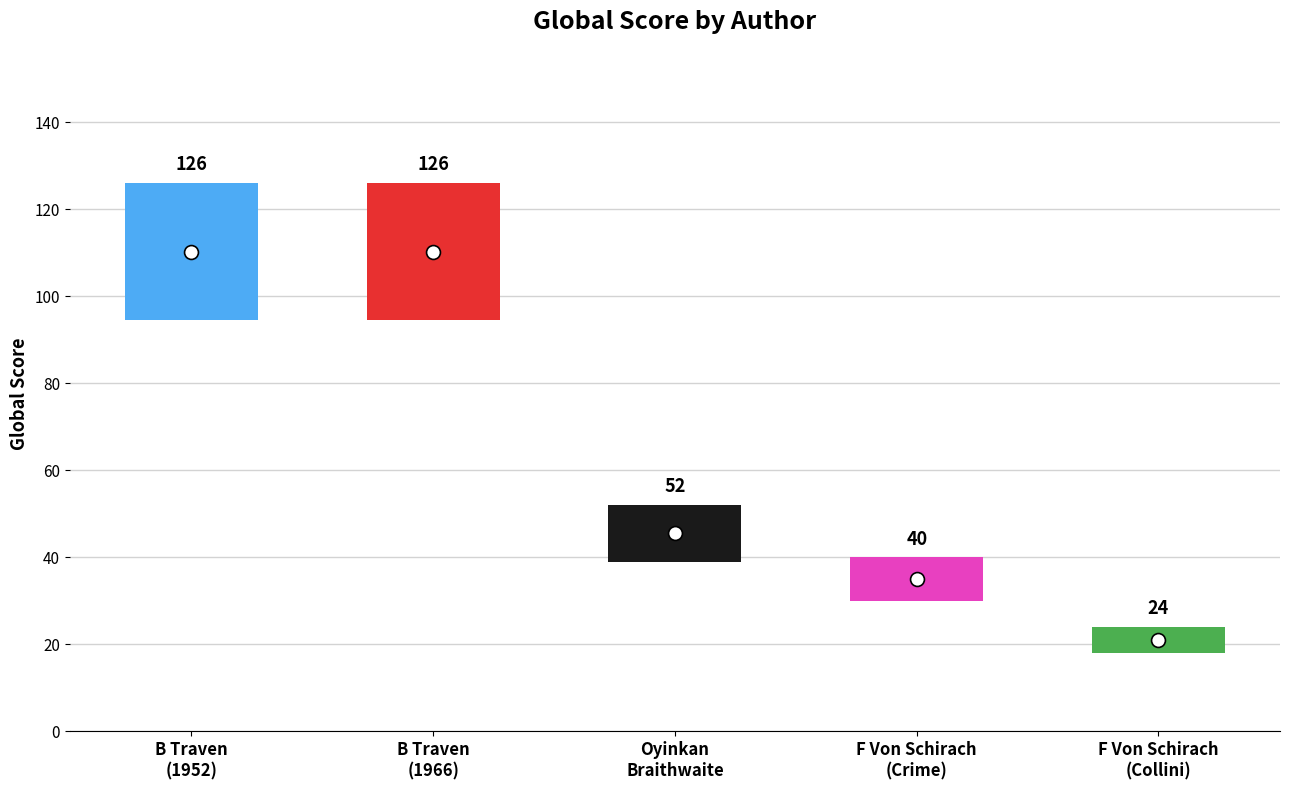

What is the sum of the values at B Traven (Night Visitor 1952) and Ferdinand Von Schirach (Collini)?

150